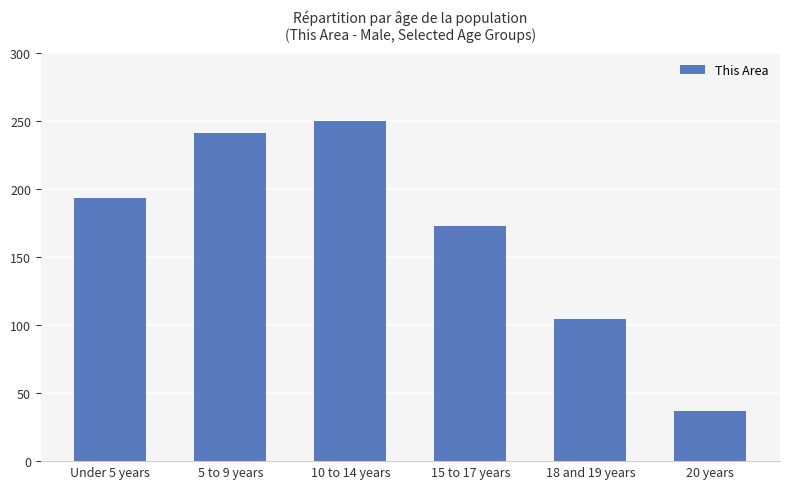

At which category does the chart reach its peak across all series?

10 to 14 years